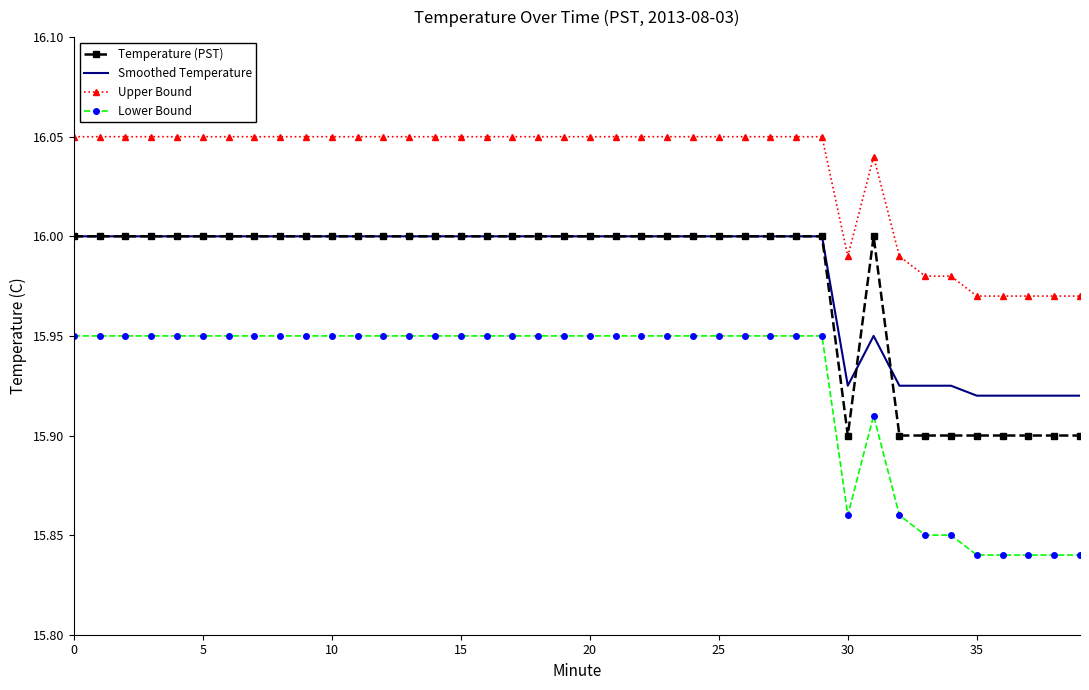

True or false: Lower Bound and Upper Bound cross at least once.

False